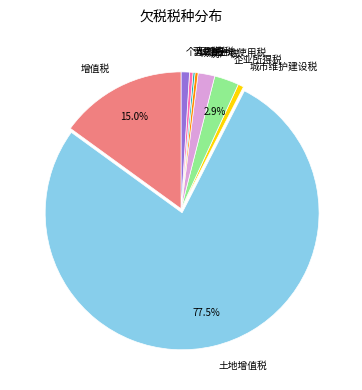

Combined, do 企业所得税 and 个人所得税 account for over 50%?

No